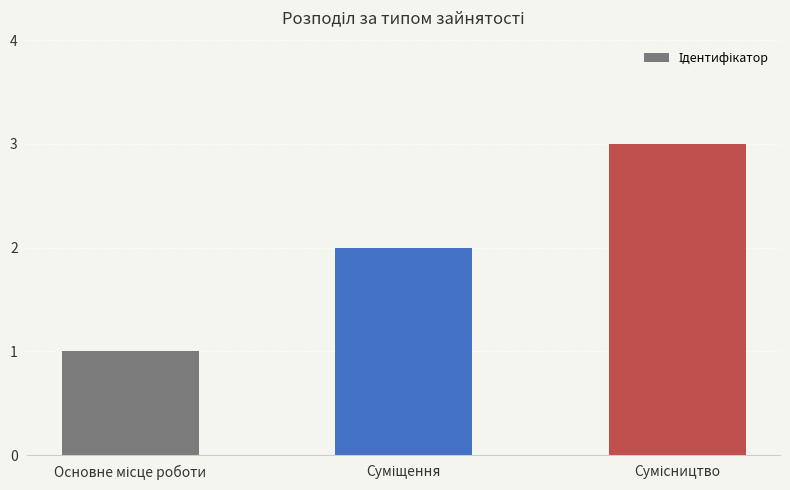

What is the difference between the second highest and minimum values?

1